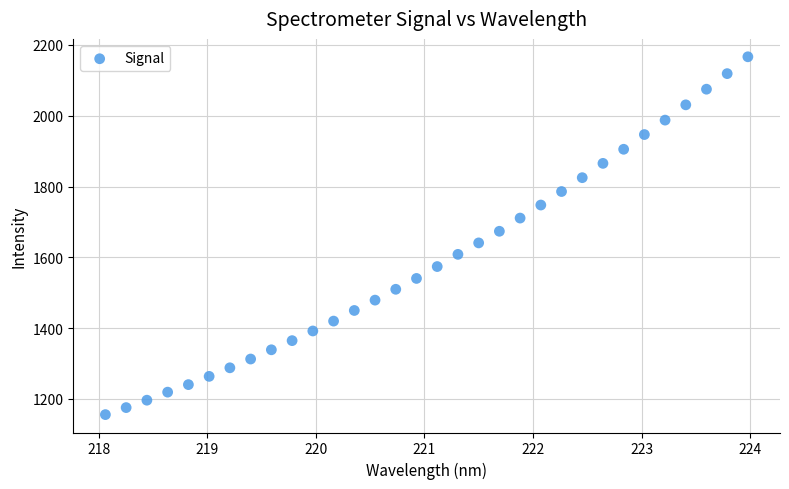

What is the range of Y values (max minus min)?

1010.6